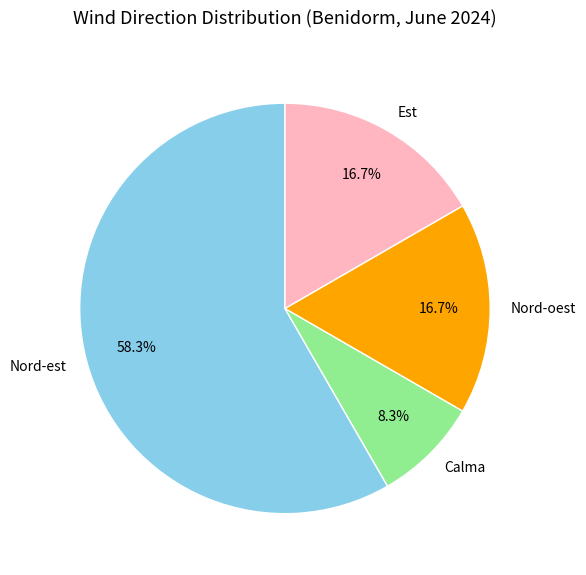

Combined, what portion of the pie is Nord-est and Nord-oest?

75.0%